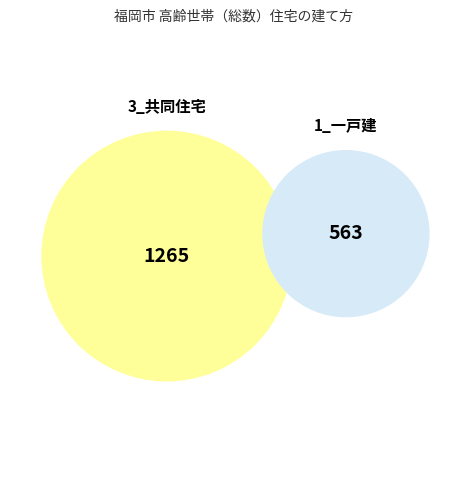

Is it true that 4_その他 is 0% of the pie?

True